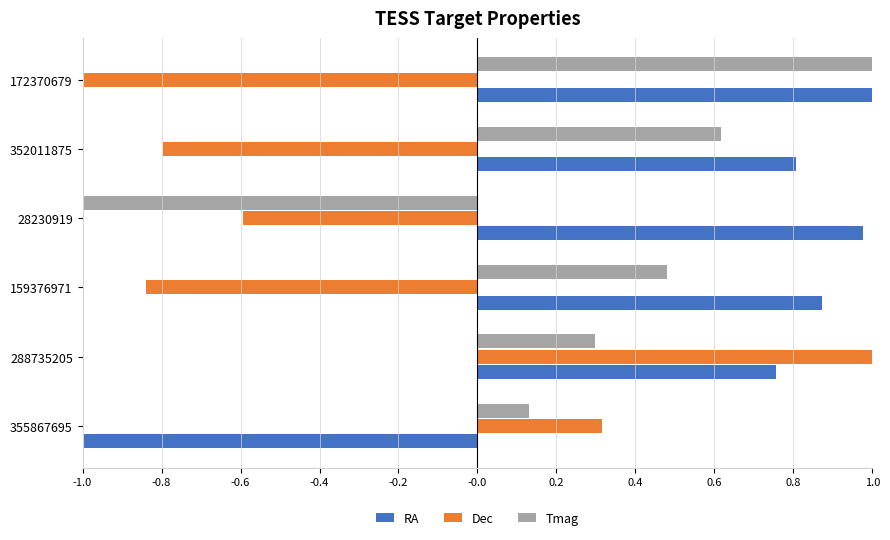

What is the lowest value of the RA series?

-1.0